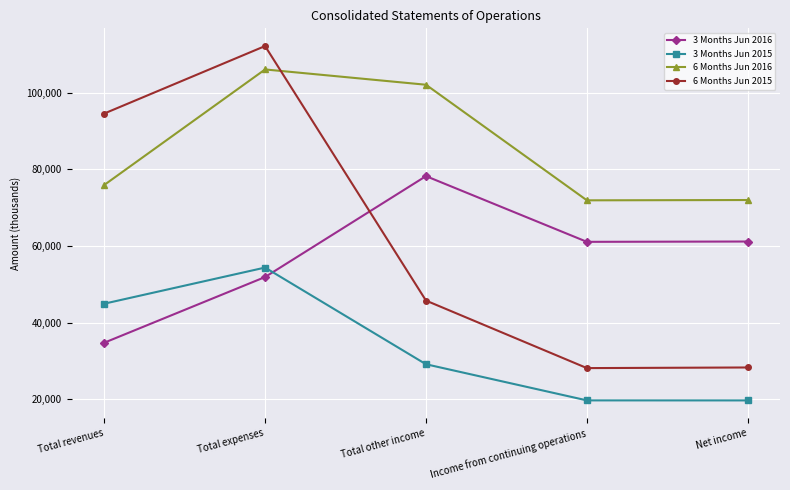

Which series has the widest spread of values?

6 Months Jun 2015